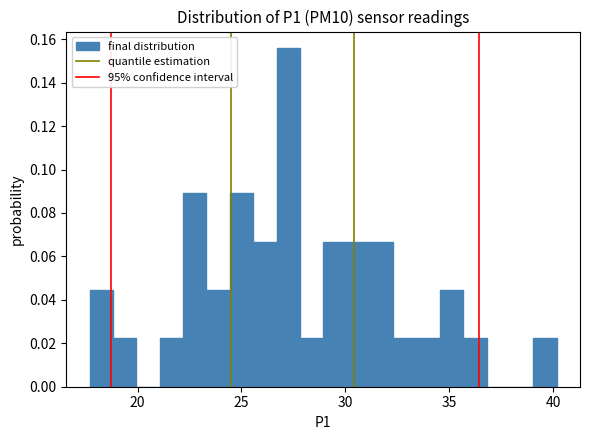

Around what value on the x-axis is the tallest bar? Give the approximate position of its centre, as read against the axis.

27.0